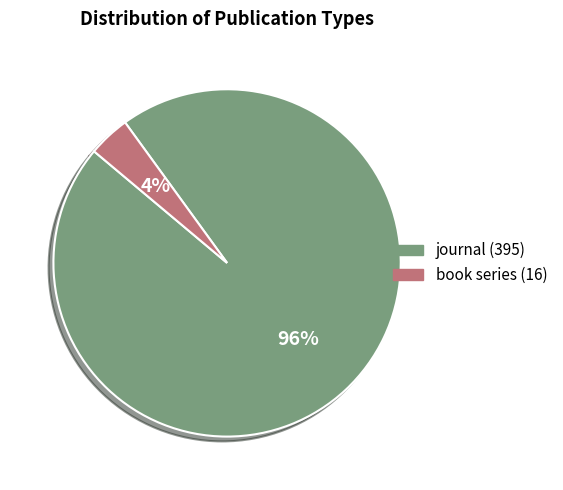

Count the number of slices in the pie.

2